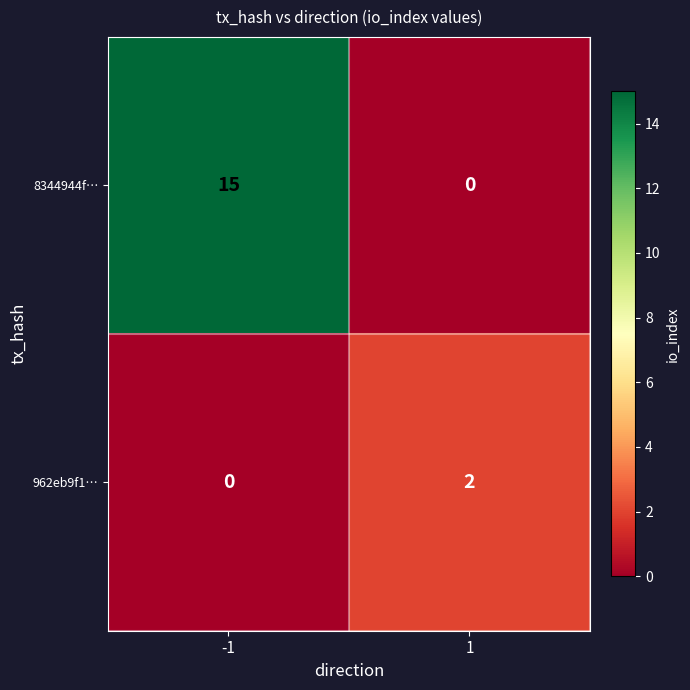

What is the spread (max minus min) of values at 1?

2